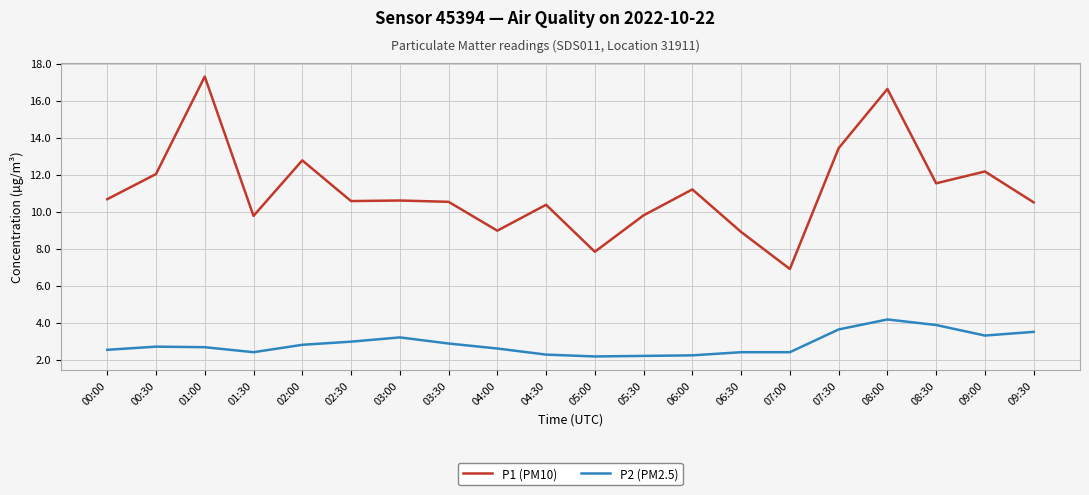

Is it true that P1 (PM10) equals 16.6 at 08:00?

True